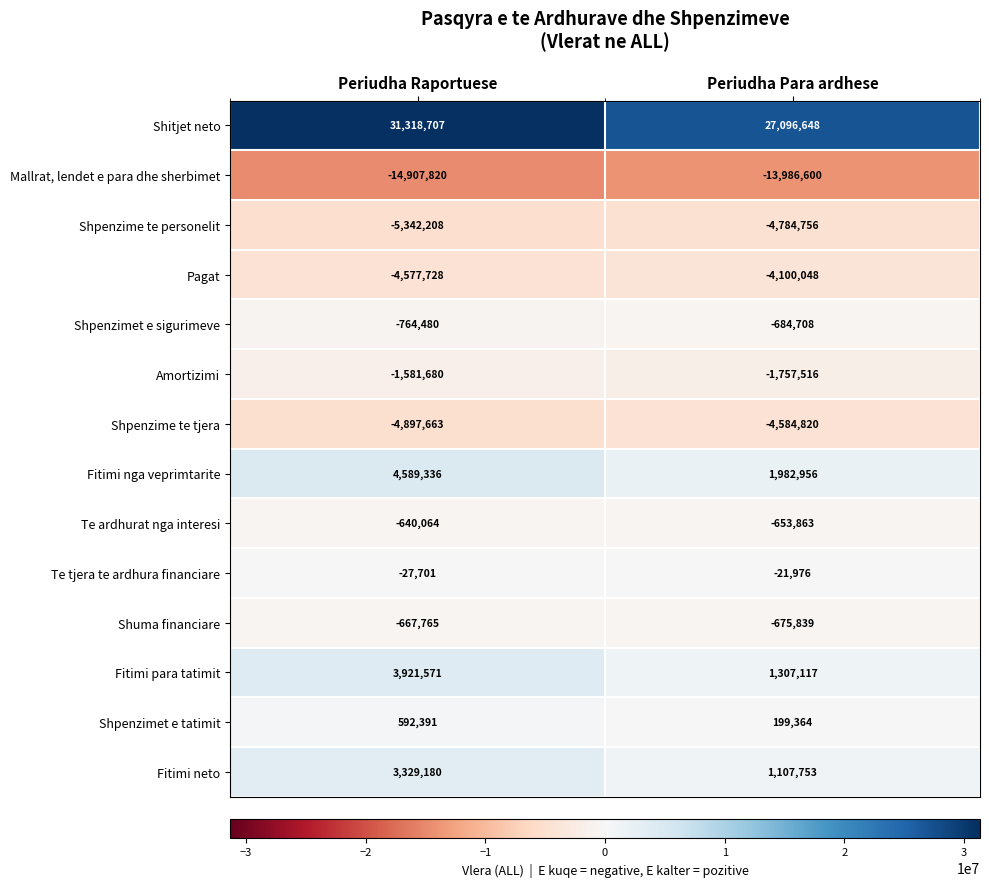

How many series are shown in this chart?

14